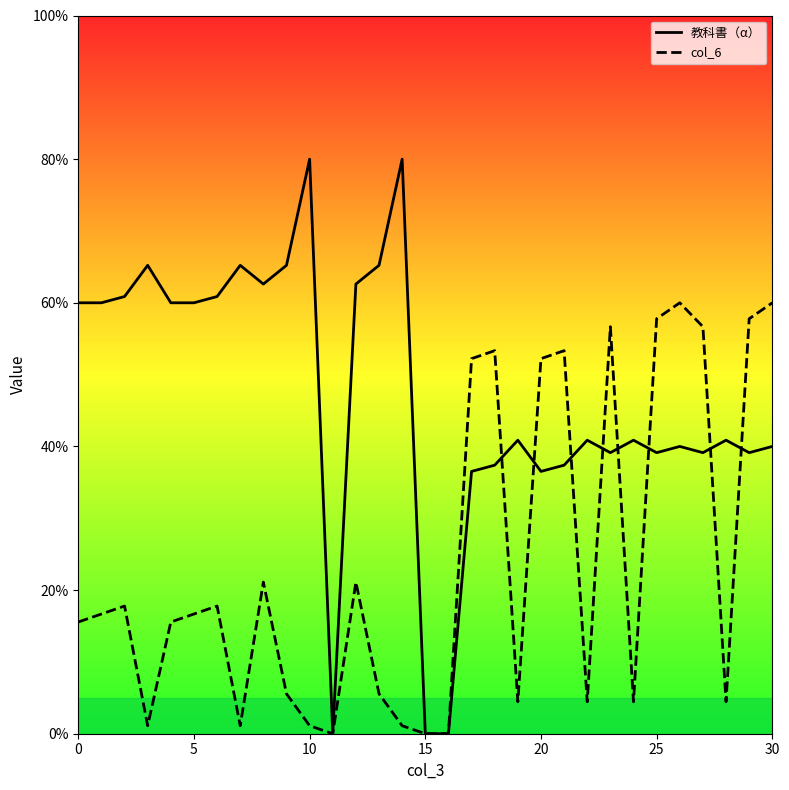

Rank the series at 25 from lowest to highest value.

教科書（α）, col_6